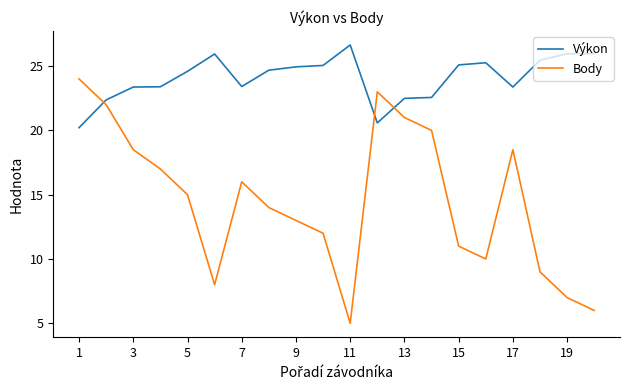

List the series in order of their overall mean, lowest first.

Body, Výkon